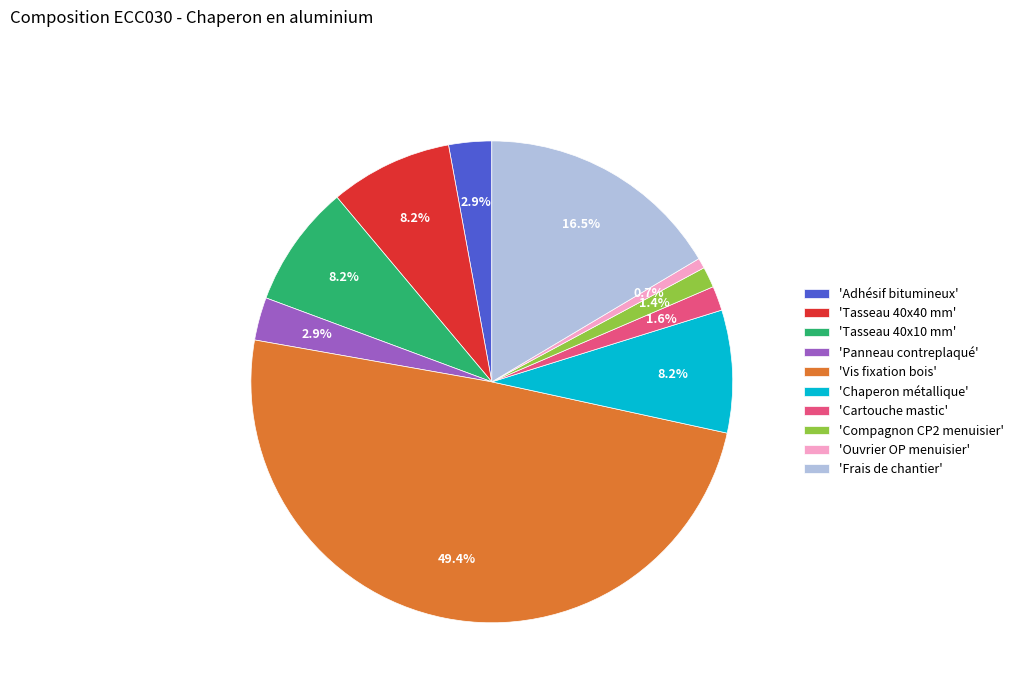

Count the number of slices in the pie.

10